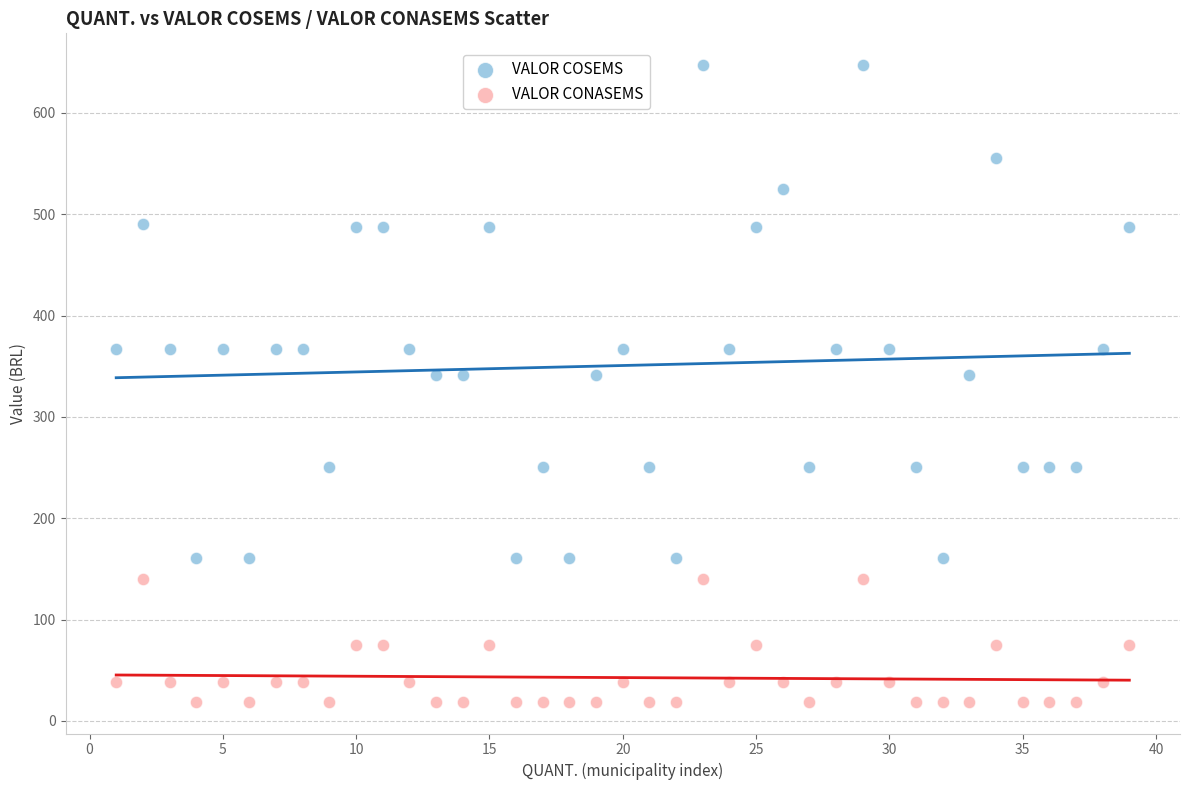

Which series contains the highest Y value?

VALOR COSEMS